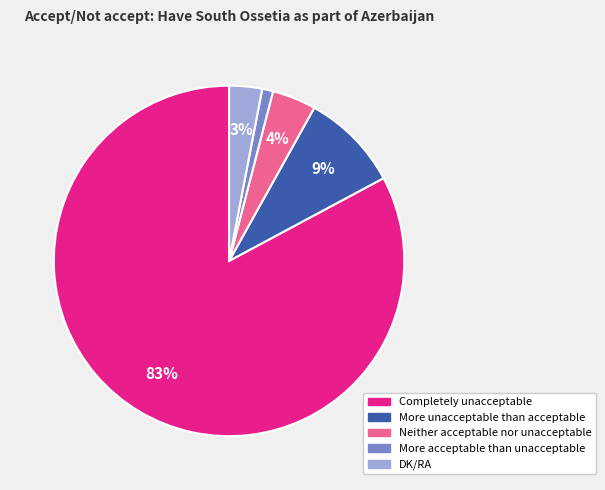

Does any single category account for the majority?

Yes